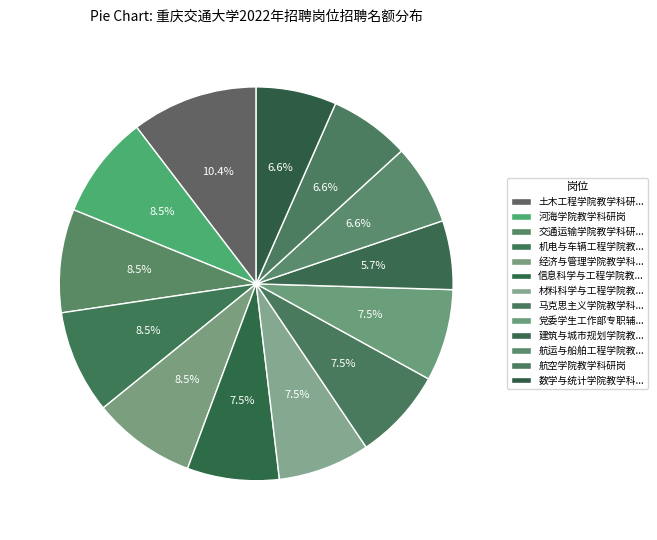

How many slices are in this pie chart?

13